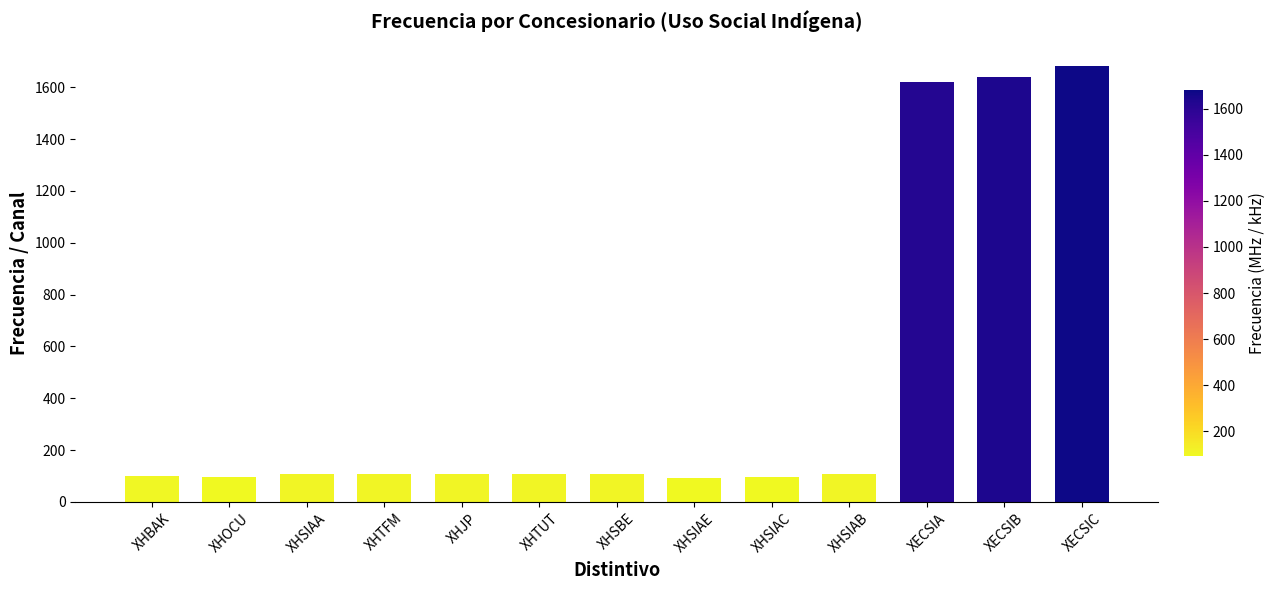

Approximately how many times larger is the value at XHSIAB compared to XHSIAE?

1.2